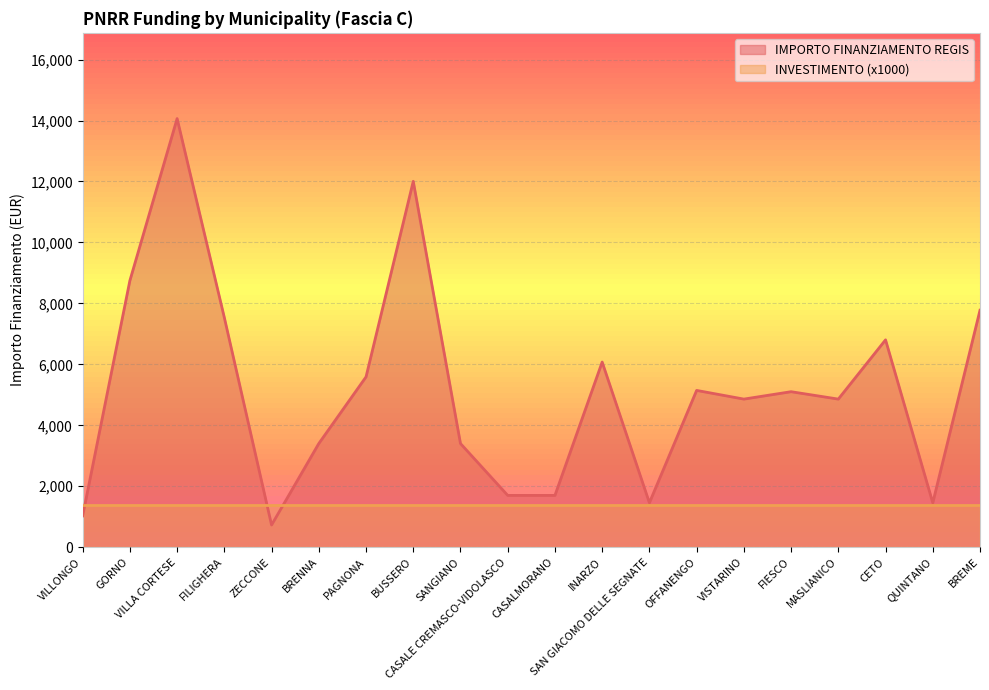

The chart shows a value of 2558 at CETO. True or false?

False